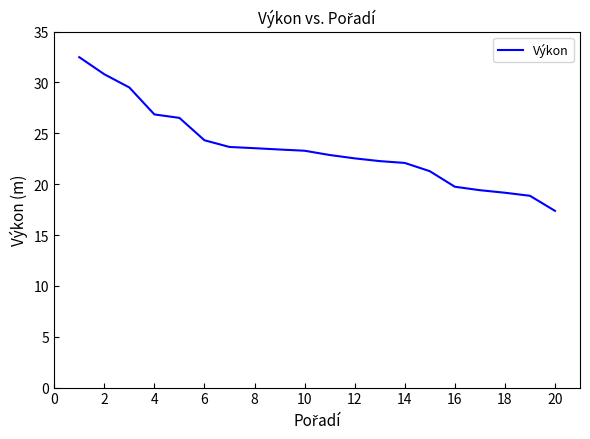

What is the greatest value displayed?

32.5